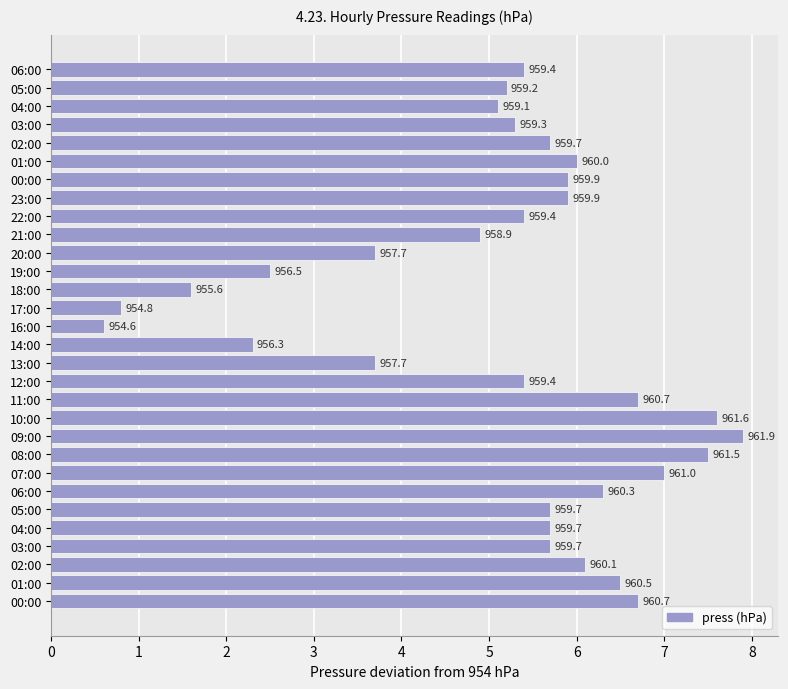

How many bars are there in total?

30